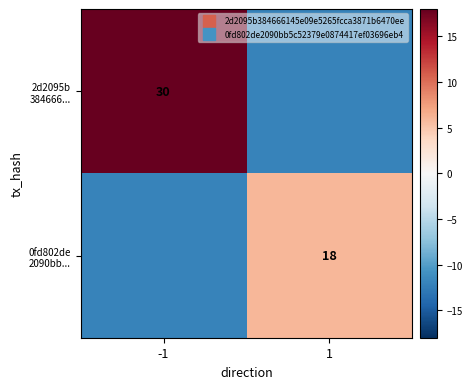

Between -1 and 1, which series saw the biggest shift?

2d2095b 384666...